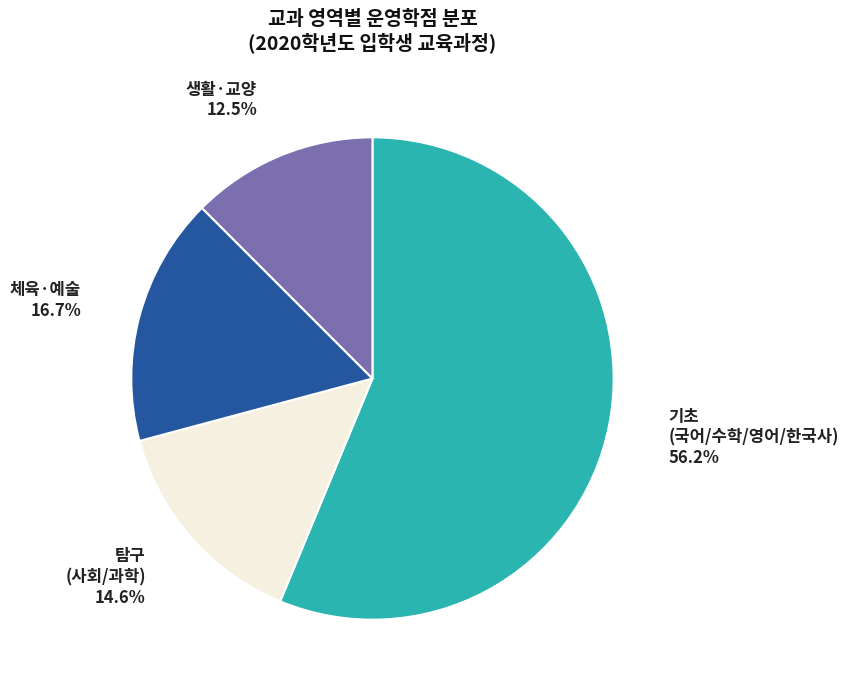

Combined, do 체육·예술 16.7% and 생활·교양 12.5% account for over 50%?

No